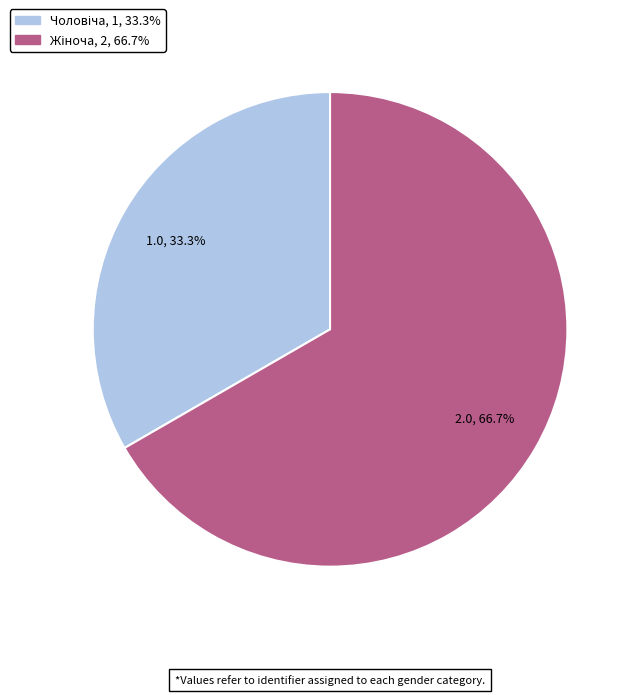

Is there a majority slice in this chart?

Yes